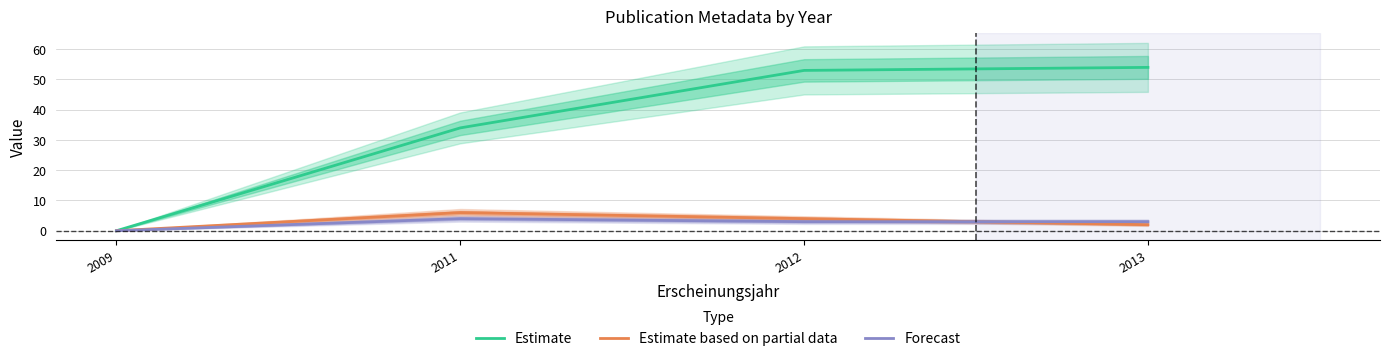

Is the value of Estimate based on partial data at 2013 greater than the value of Estimate at 2009?

Yes